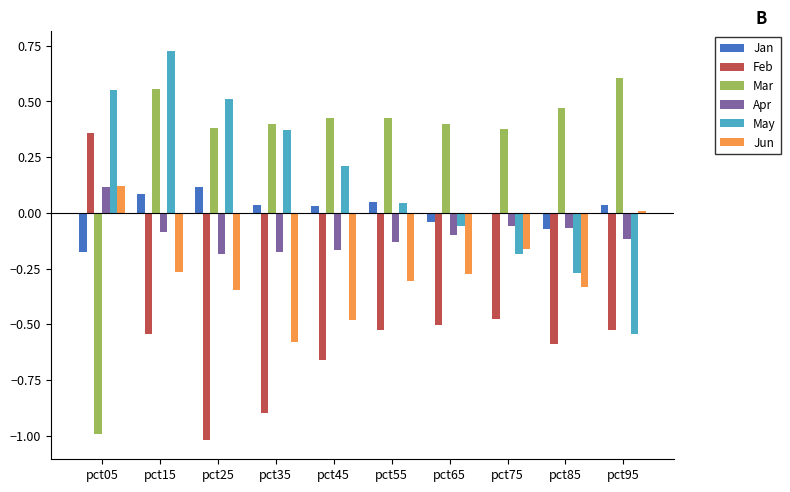

Are the bars grouped side by side (vs. stacked)?

Yes